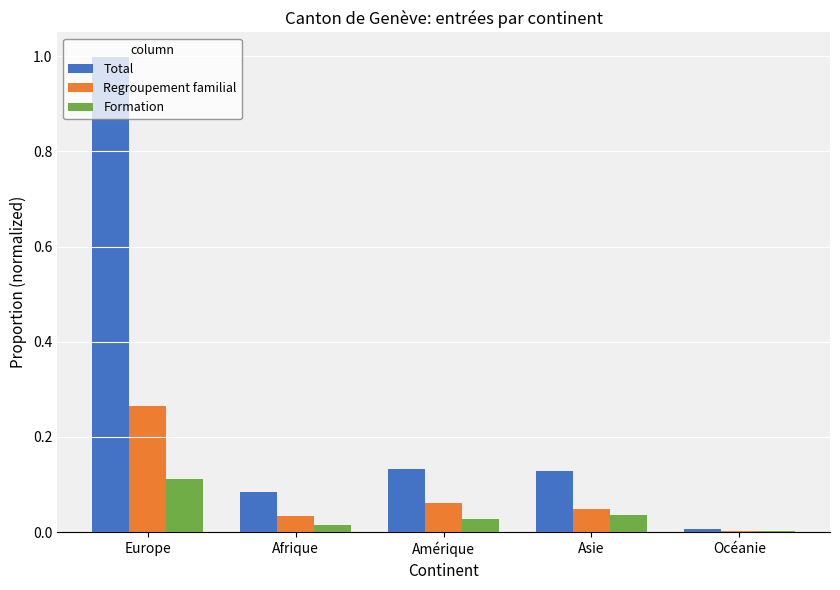

Does the chart contain stacked bars?

No